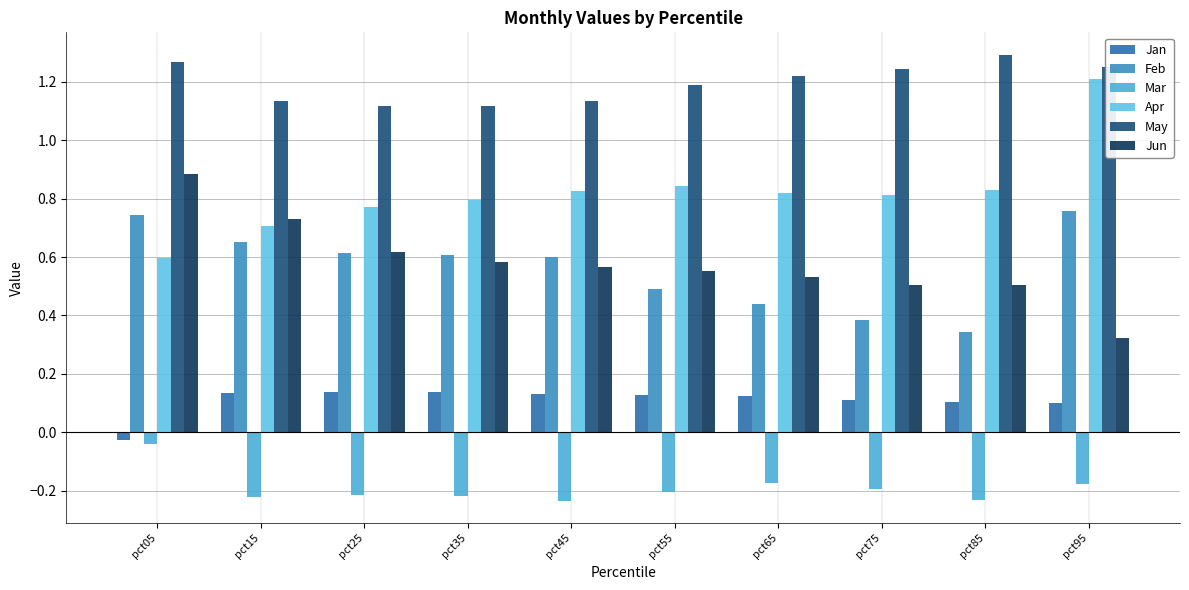

At which category does the chart reach its peak across all series?

pct85